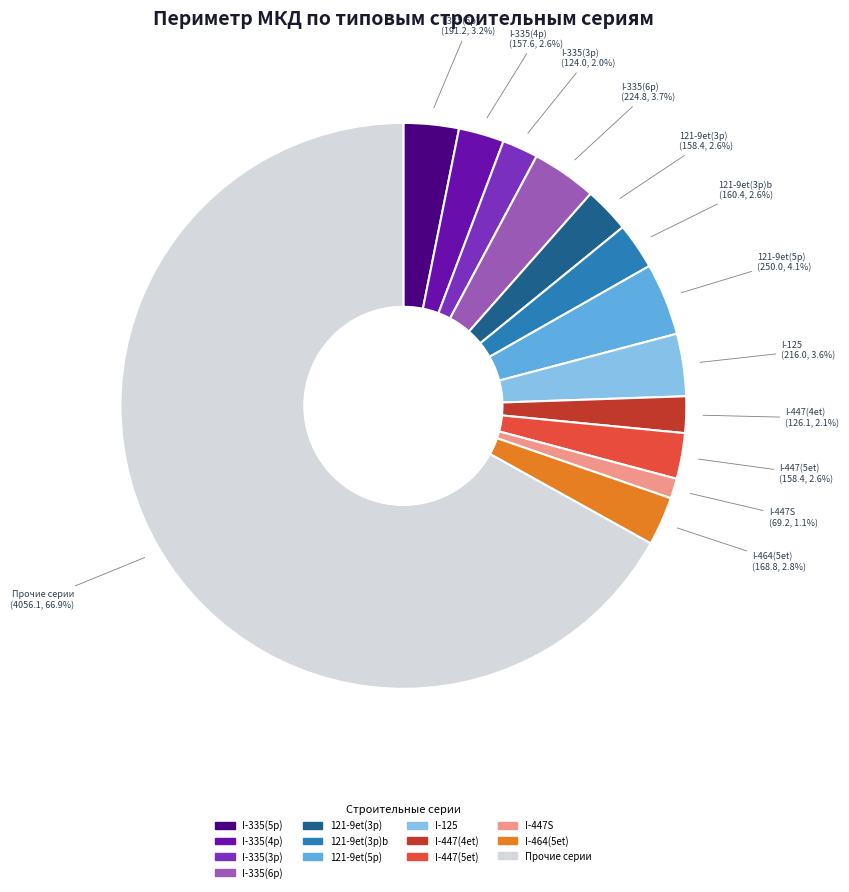

What is the ratio of the value at 121-9et(5p) to the value at I-464(5et)?

1.5